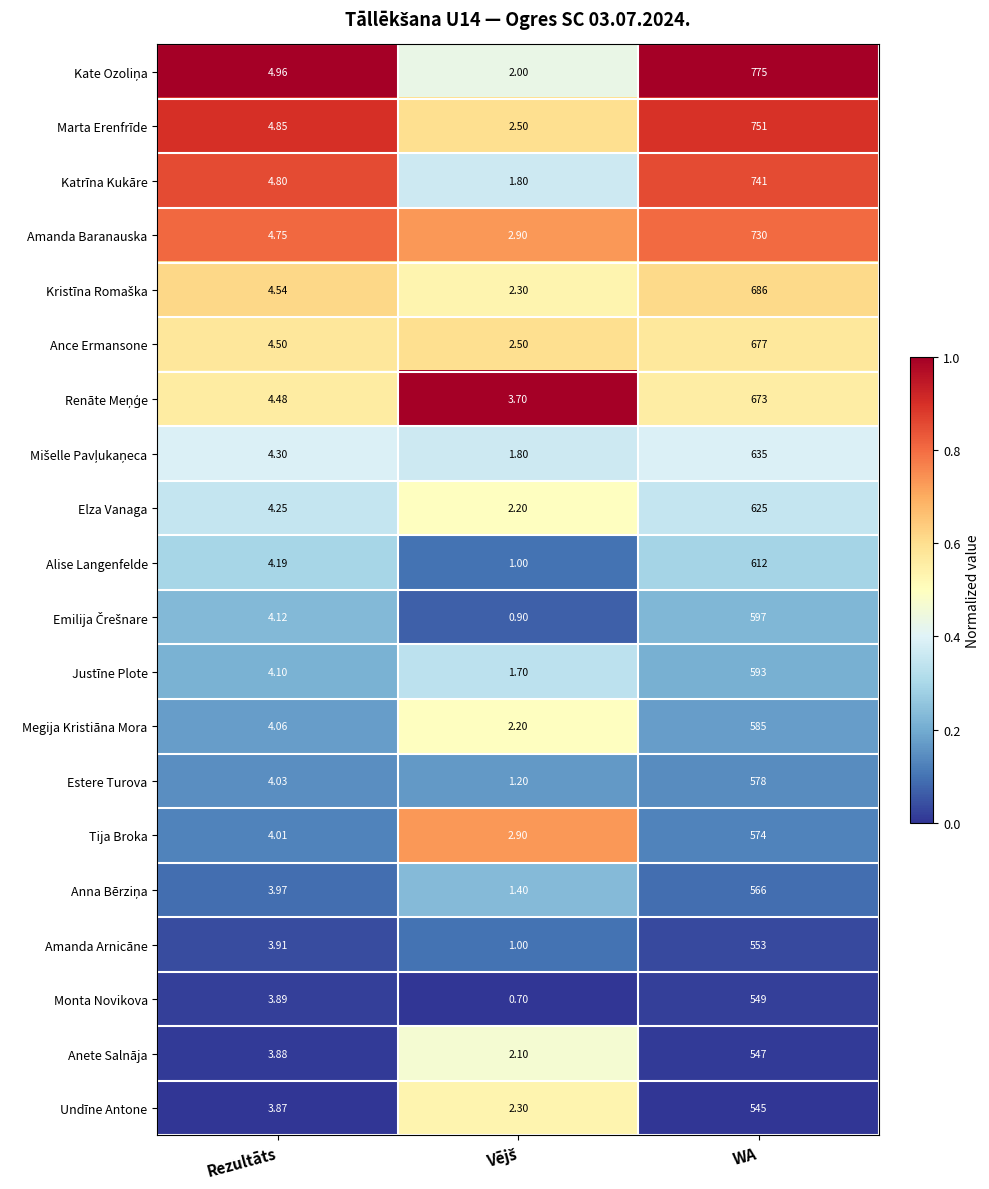

At which category does the chart reach its peak across all series?

WA